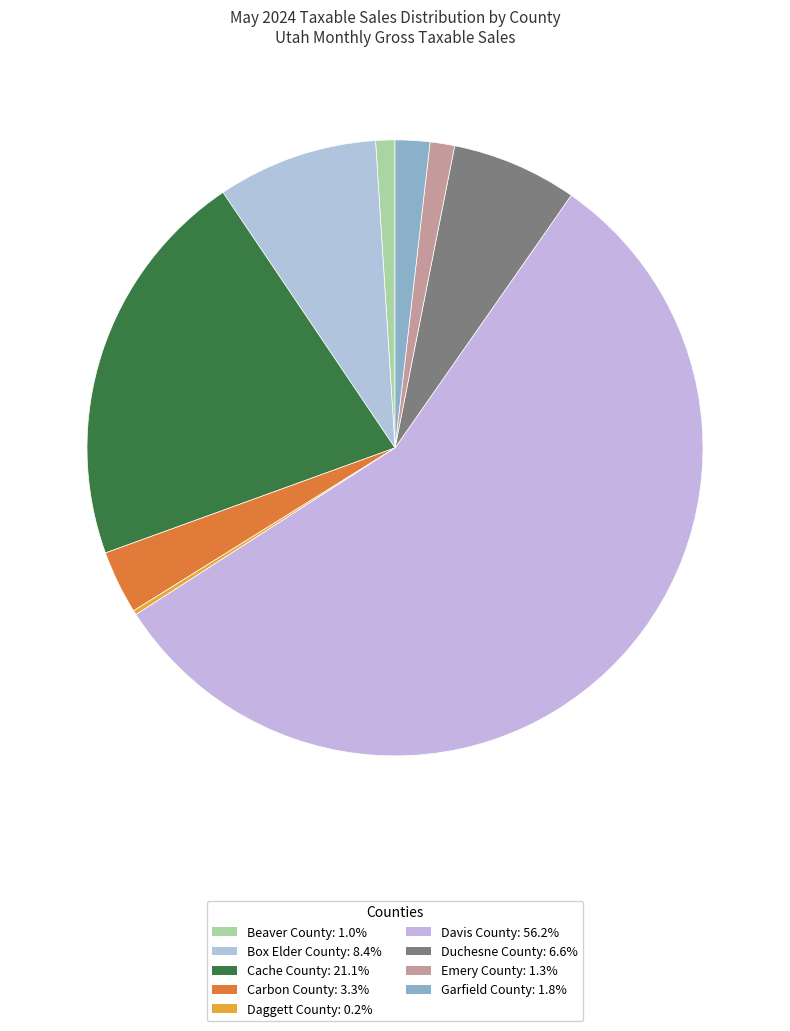

What portion of the pie excludes Davis County?

43.8%